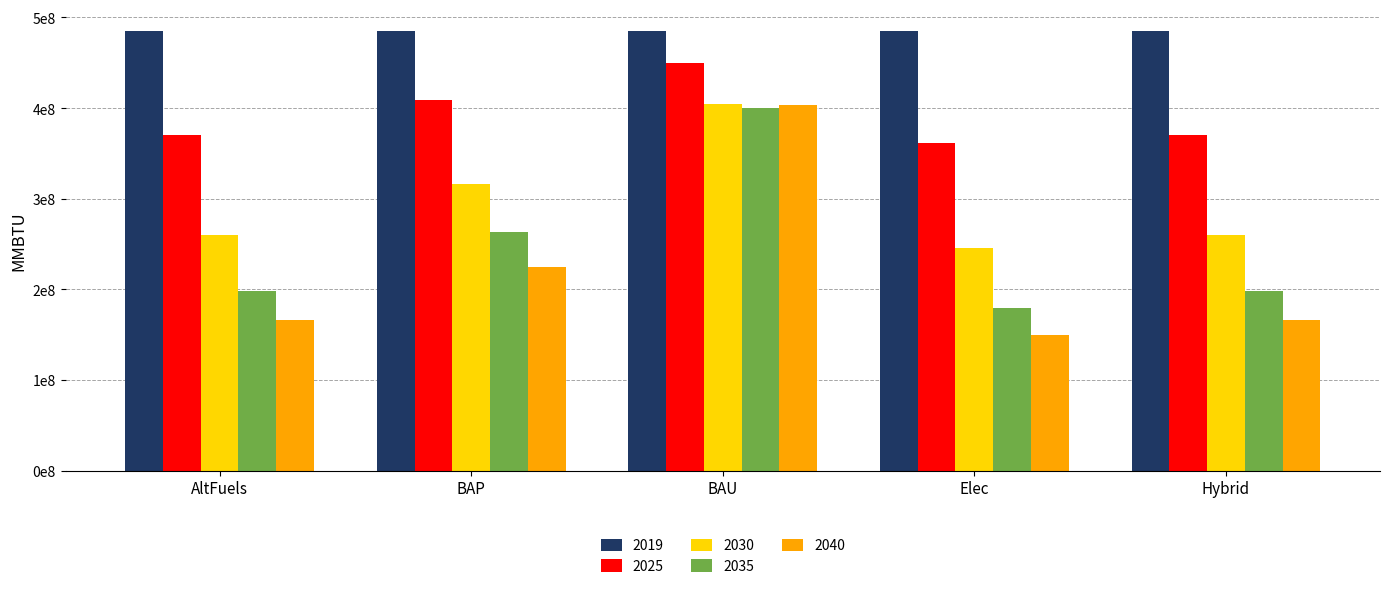

Where is 2030 nearest to the value 325348208?

BAP